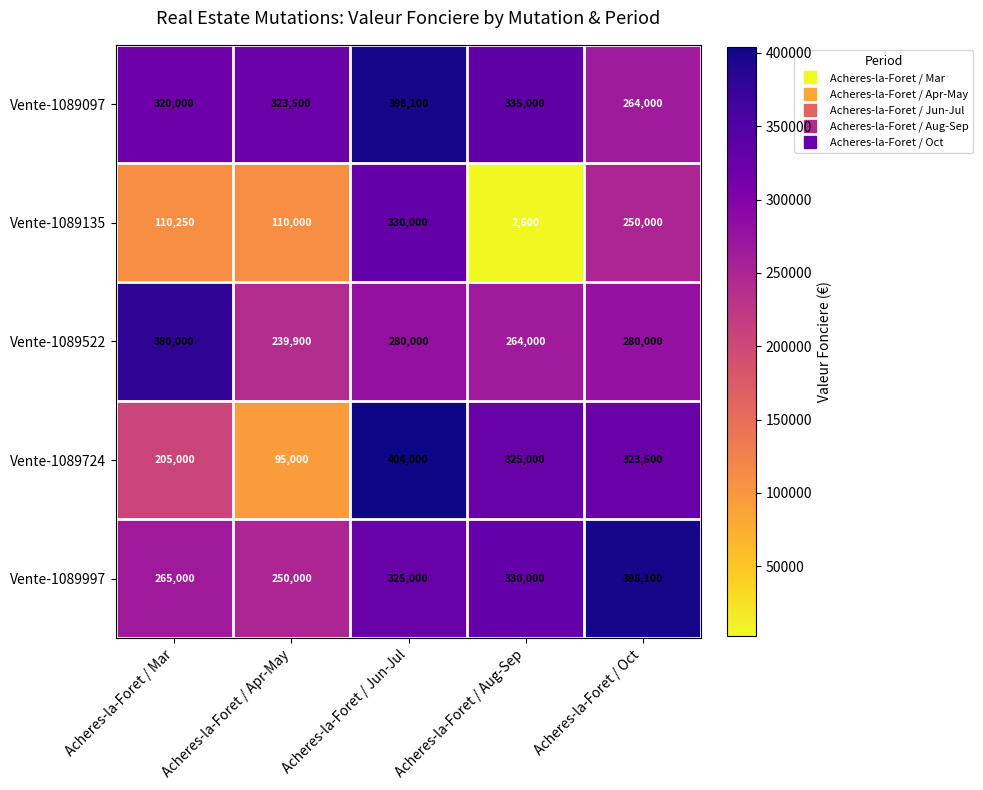

Count the number of data series in this chart.

5